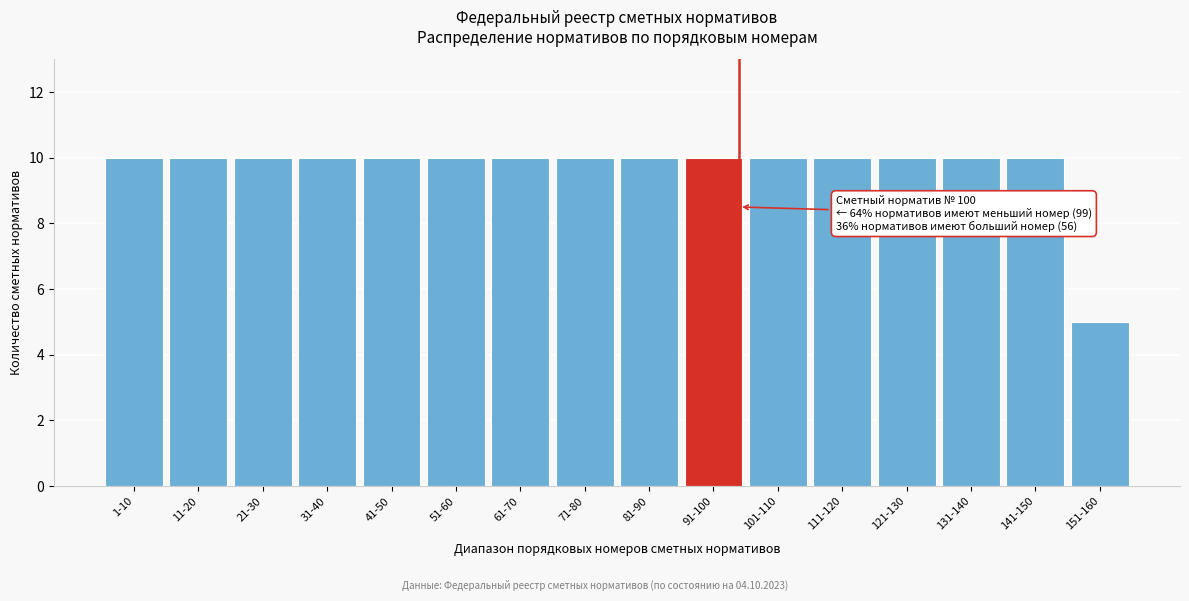

Reading left to right, what are all the values shown in this chart?

10	10	10	10	10	10	10	10	10	10	10	10	10	10	10	5